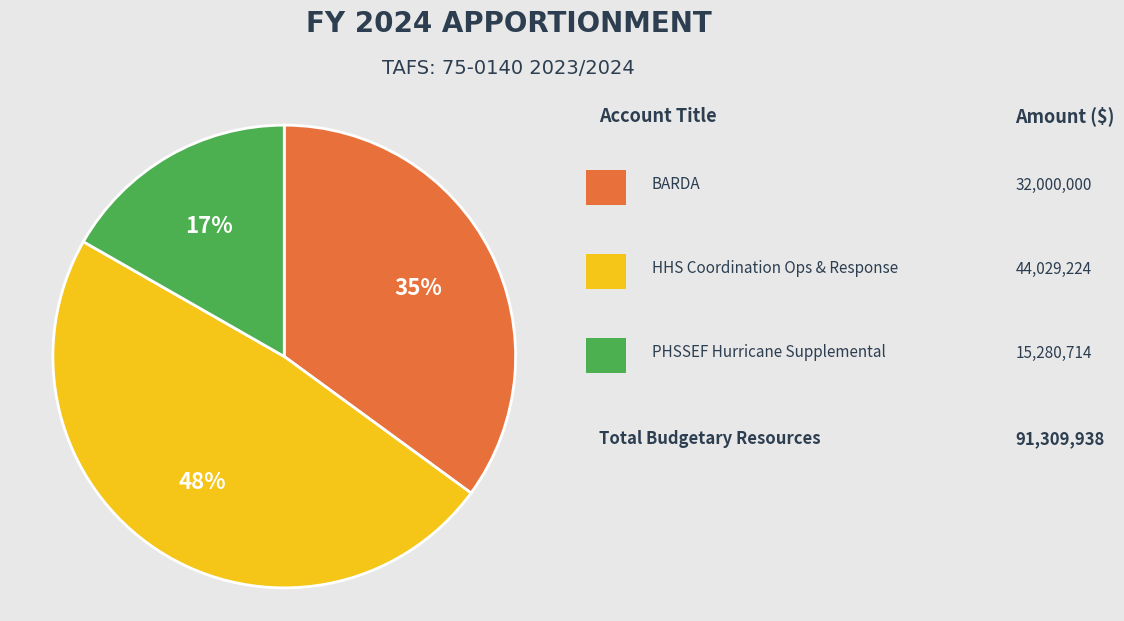

How many slices are in this pie chart?

3